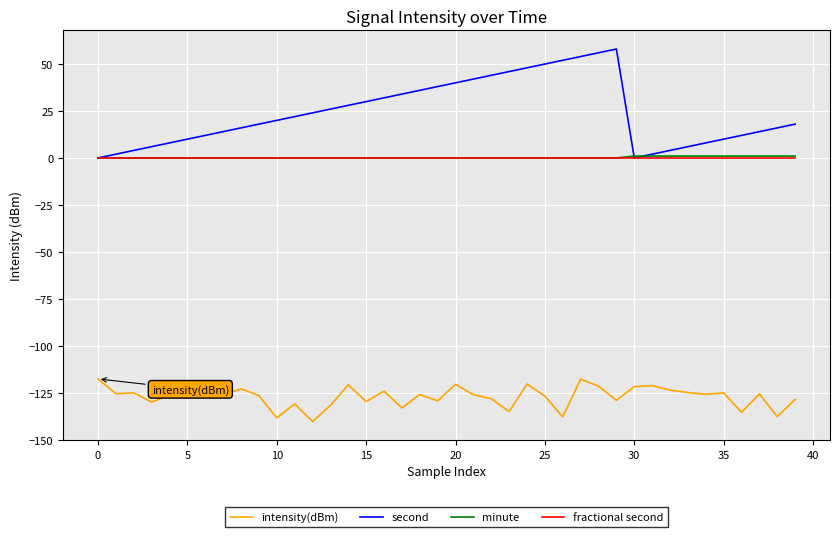

Which series has the widest spread of values?

second